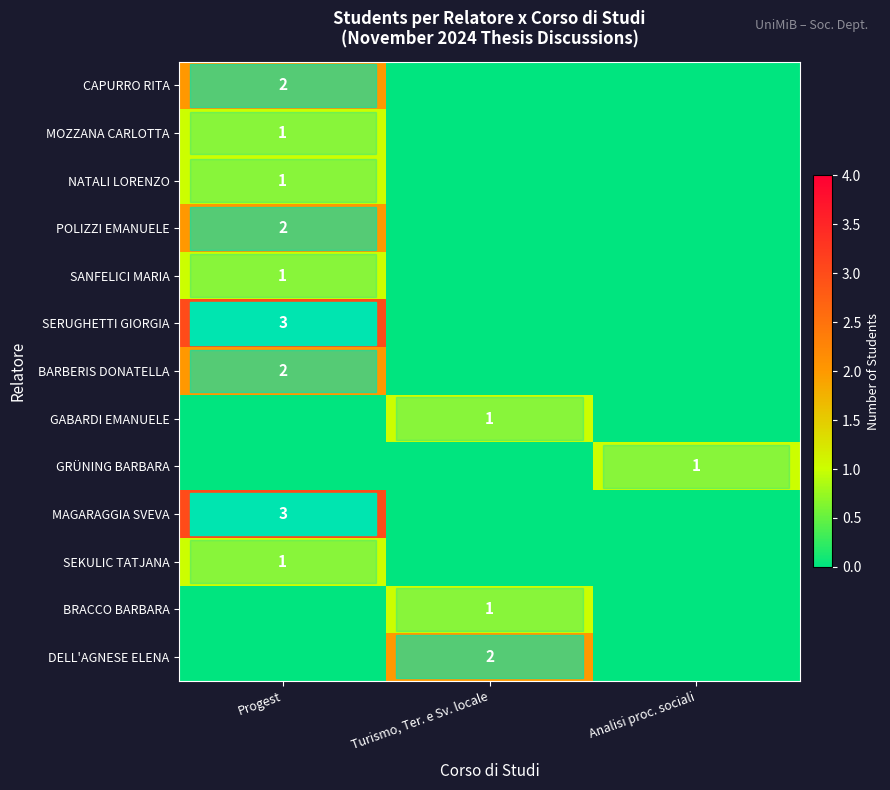

Reading left to right, extract all data points from this chart.

row_0: Progest=2	Turismo, Ter. e Sv. locale=0	Analisi proc. sociali=0
row_1: Progest=1	Turismo, Ter. e Sv. locale=0	Analisi proc. sociali=0
row_2: Progest=1	Turismo, Ter. e Sv. locale=0	Analisi proc. sociali=0
row_3: Progest=2	Turismo, Ter. e Sv. locale=0	Analisi proc. sociali=0
row_4: Progest=1	Turismo, Ter. e Sv. locale=0	Analisi proc. sociali=0
row_5: Progest=3	Turismo, Ter. e Sv. locale=0	Analisi proc. sociali=0
row_6: Progest=2	Turismo, Ter. e Sv. locale=0	Analisi proc. sociali=0
row_7: Progest=0	Turismo, Ter. e Sv. locale=1	Analisi proc. sociali=0
row_8: Progest=0	Turismo, Ter. e Sv. locale=0	Analisi proc. sociali=1
row_9: Progest=3	Turismo, Ter. e Sv. locale=0	Analisi proc. sociali=0
row_10: Progest=1	Turismo, Ter. e Sv. locale=0	Analisi proc. sociali=0
row_11: Progest=0	Turismo, Ter. e Sv. locale=1	Analisi proc. sociali=0
row_12: Progest=0	Turismo, Ter. e Sv. locale=2	Analisi proc. sociali=0